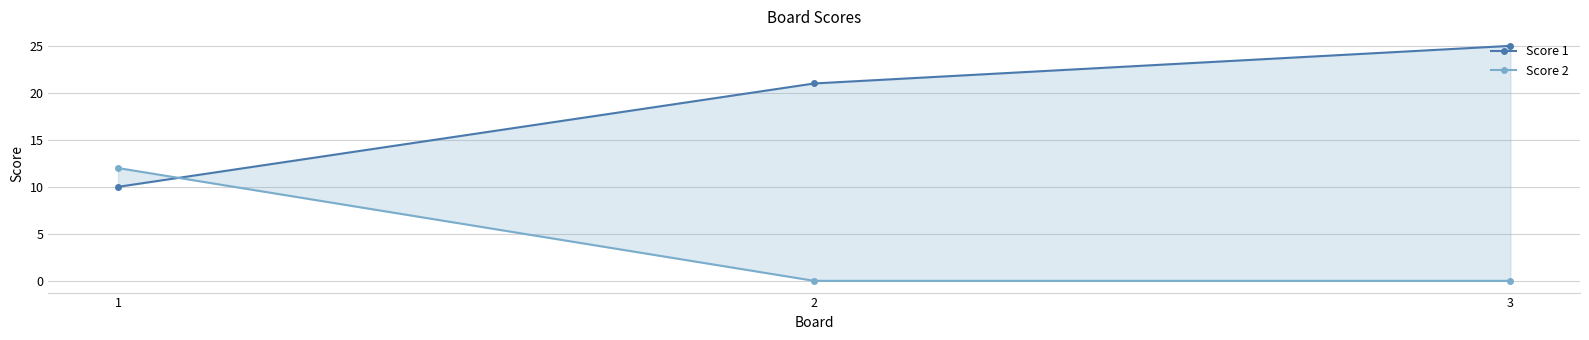

Reading left to right, extract all data points from this chart.

Score 1: 1=10	2=21	3=25
Score 2: 1=12	2=0	3=0